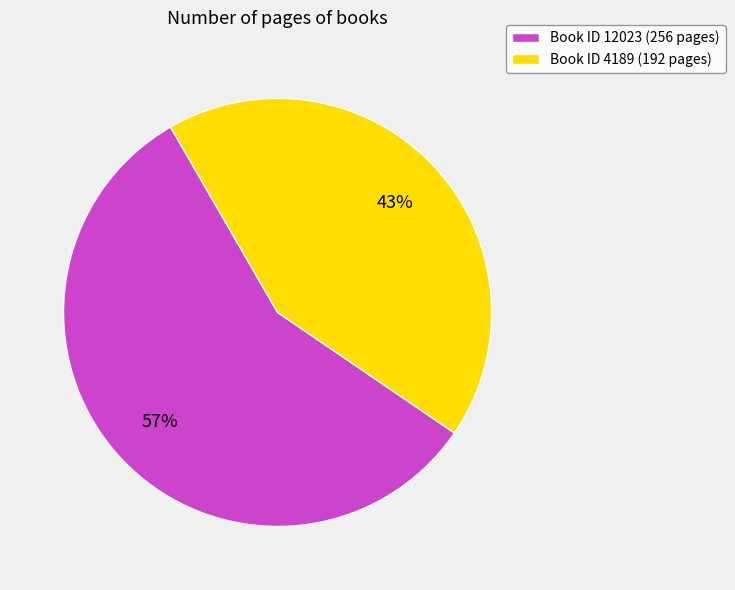

Which slice is the smallest?

Book ID 4189 (192 pages)